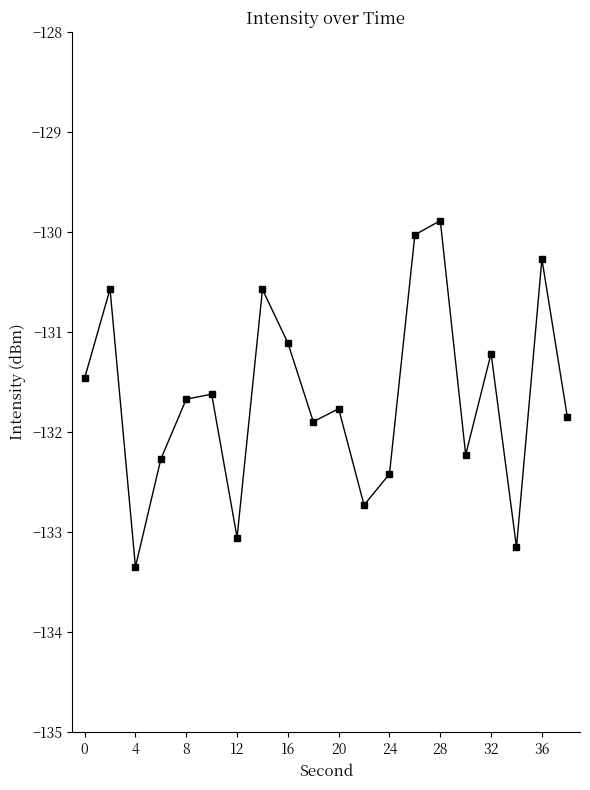

What is the average value?

-131.7